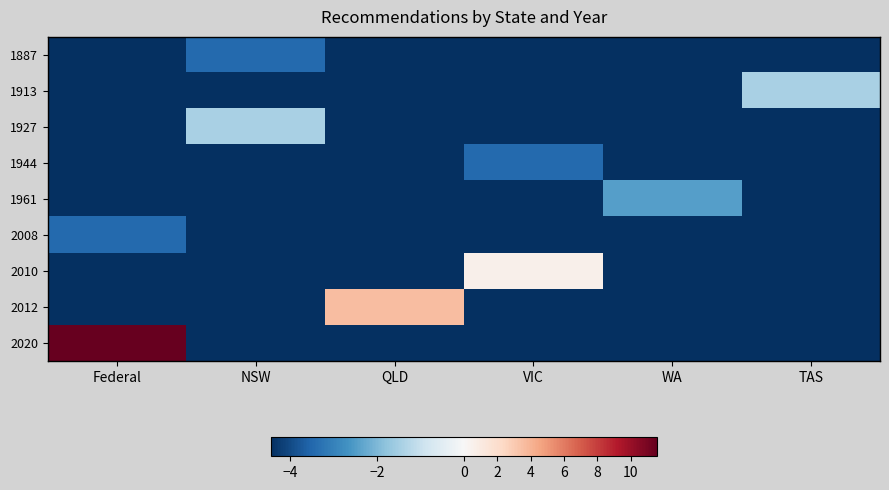

Which series has the largest total across all categories?

2020